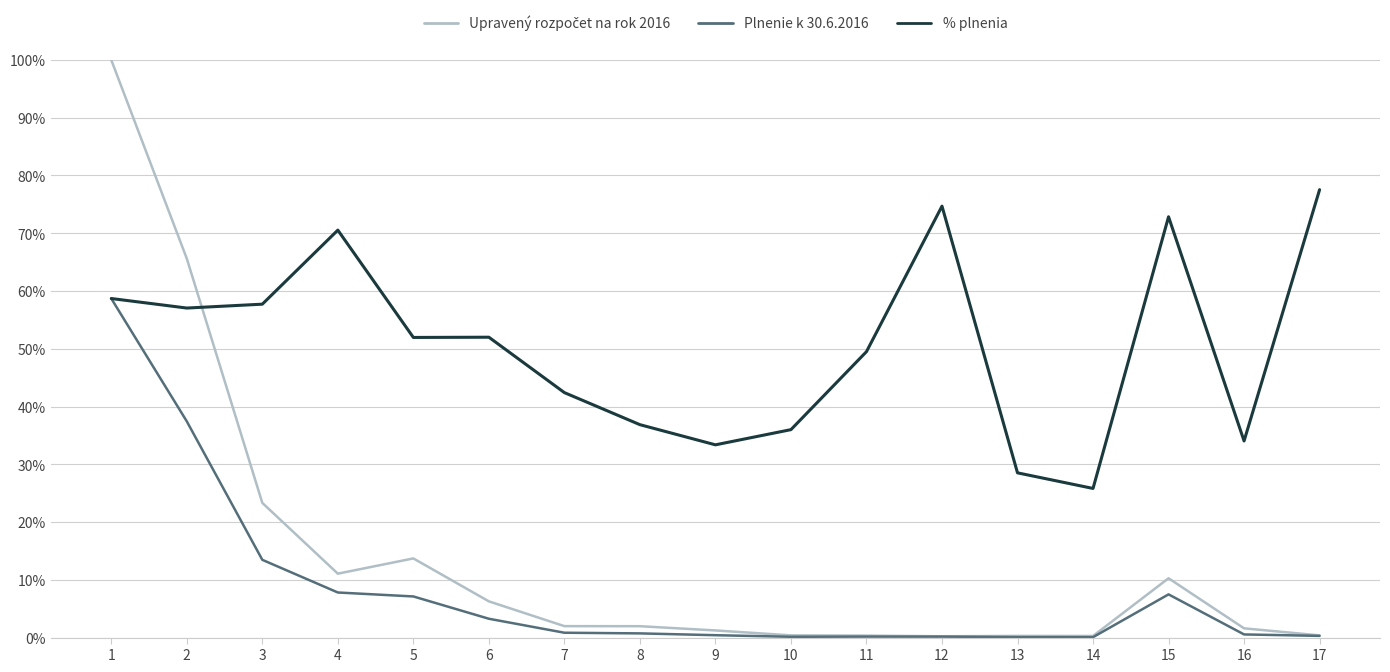

Does the chart display data point markers on the line(s)?

No